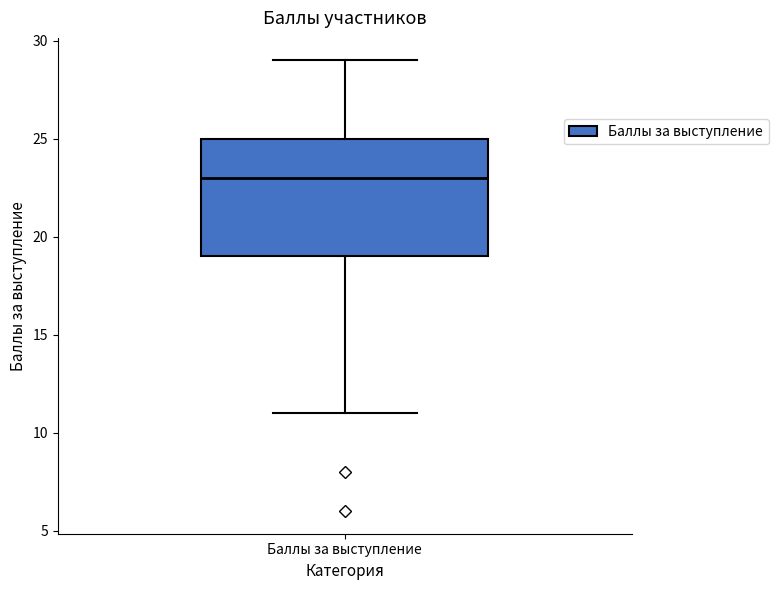

Transcribe this box plot: give where the median line is, the range the box spans, and where the two whiskers end, as read against the y-axis. The values are not printed on the chart, so give them approximately, as read against the axis.

median 23, box 19 to 25, whiskers 11 to 29